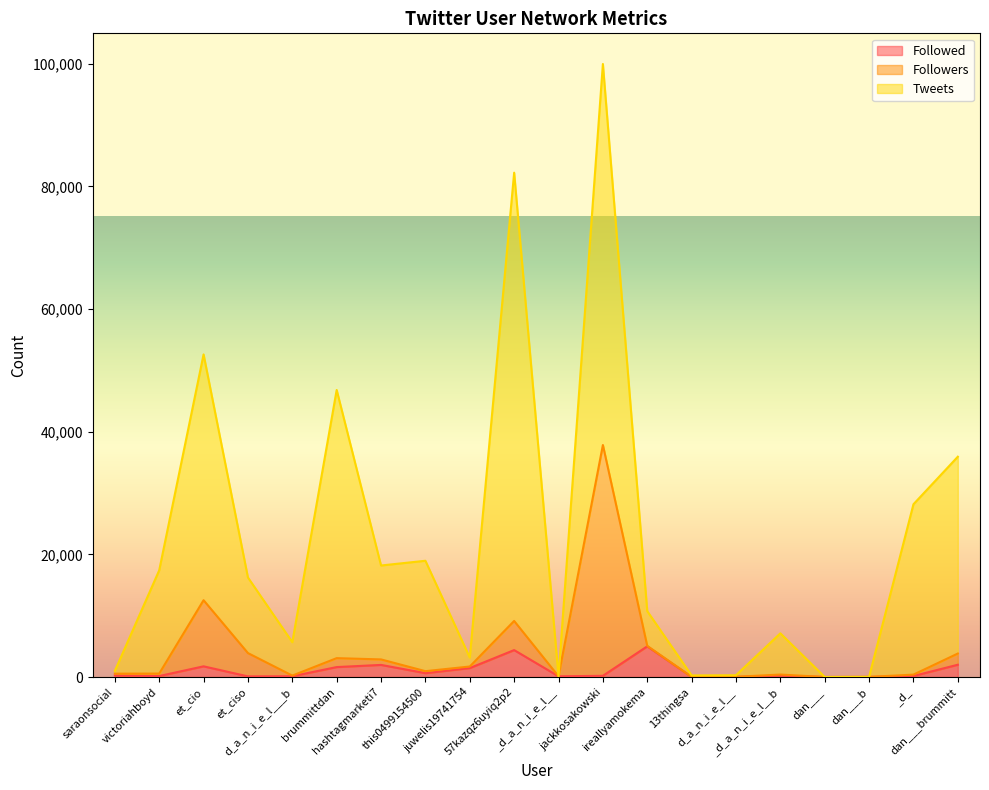

At which category does the chart reach its peak across all series?

jackkosakowski